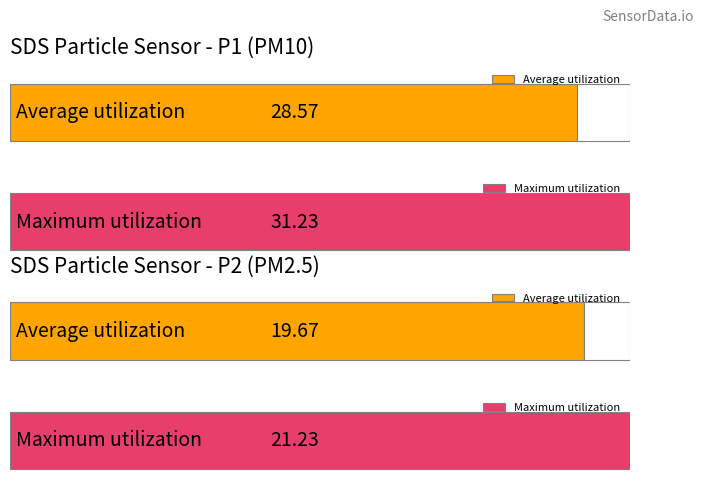

At 00:11, list the series in order from largest to smallest.

SDS_P1, SDS_P2